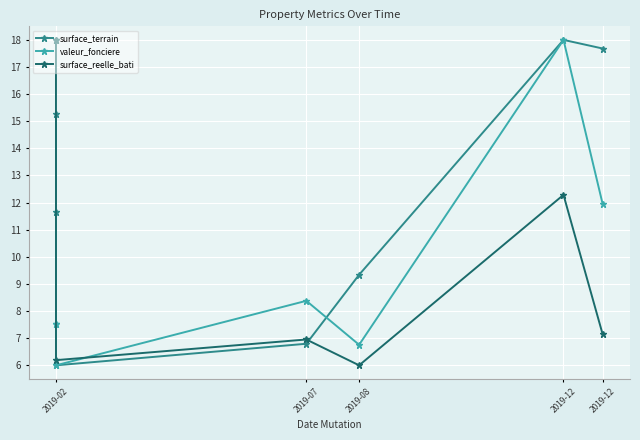

Which series has the widest spread of values?

surface_terrain